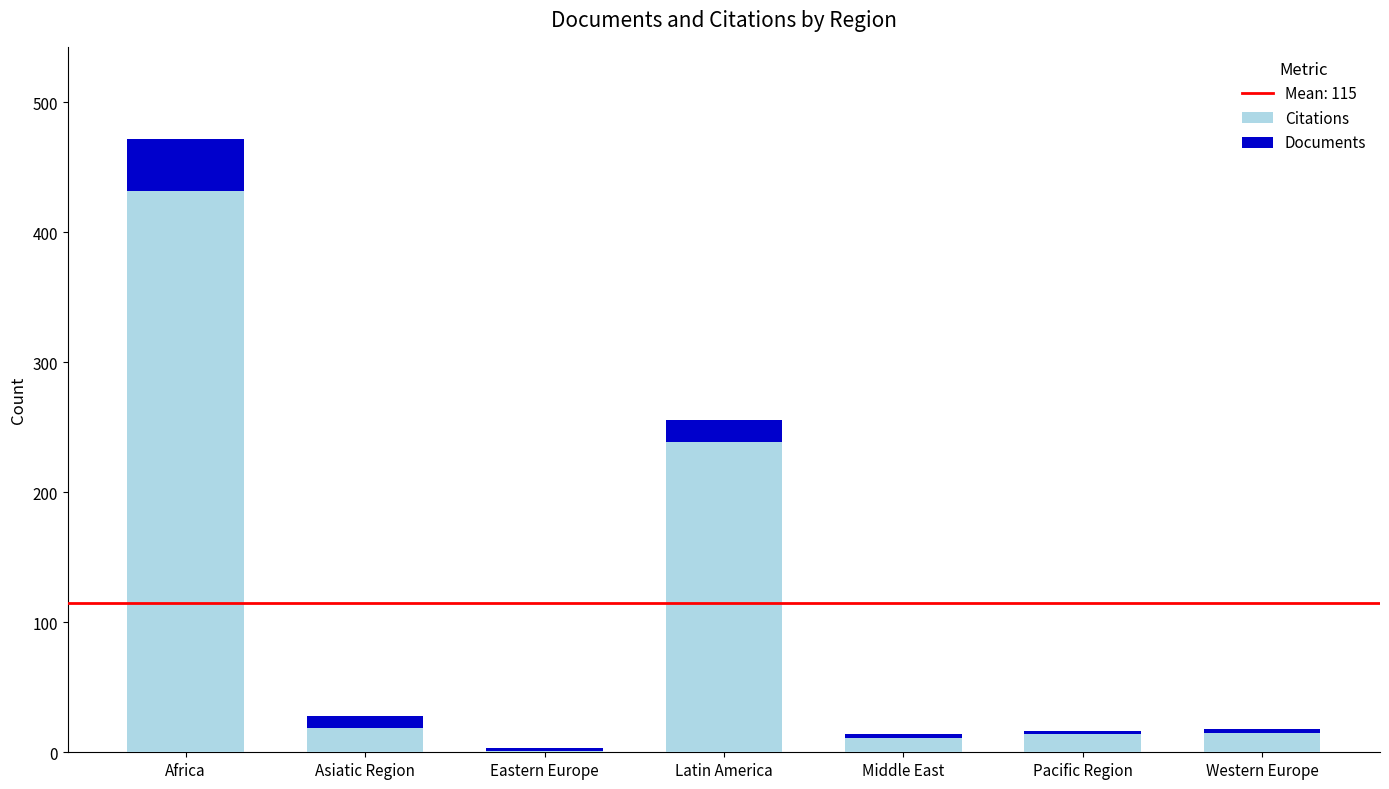

What is the sum of all Citations values?

731